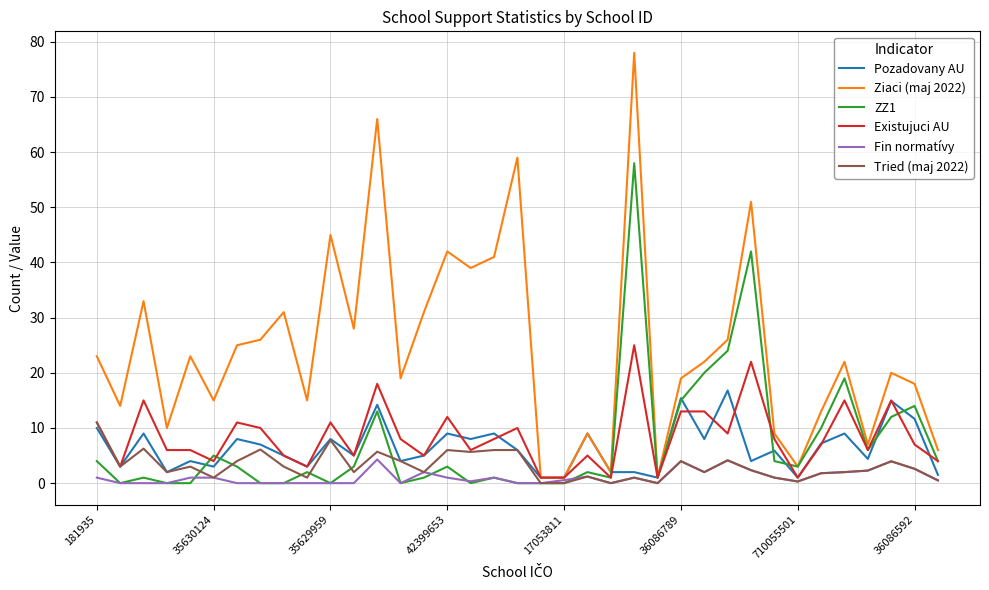

Does the chart display data point markers on the line(s)?

No